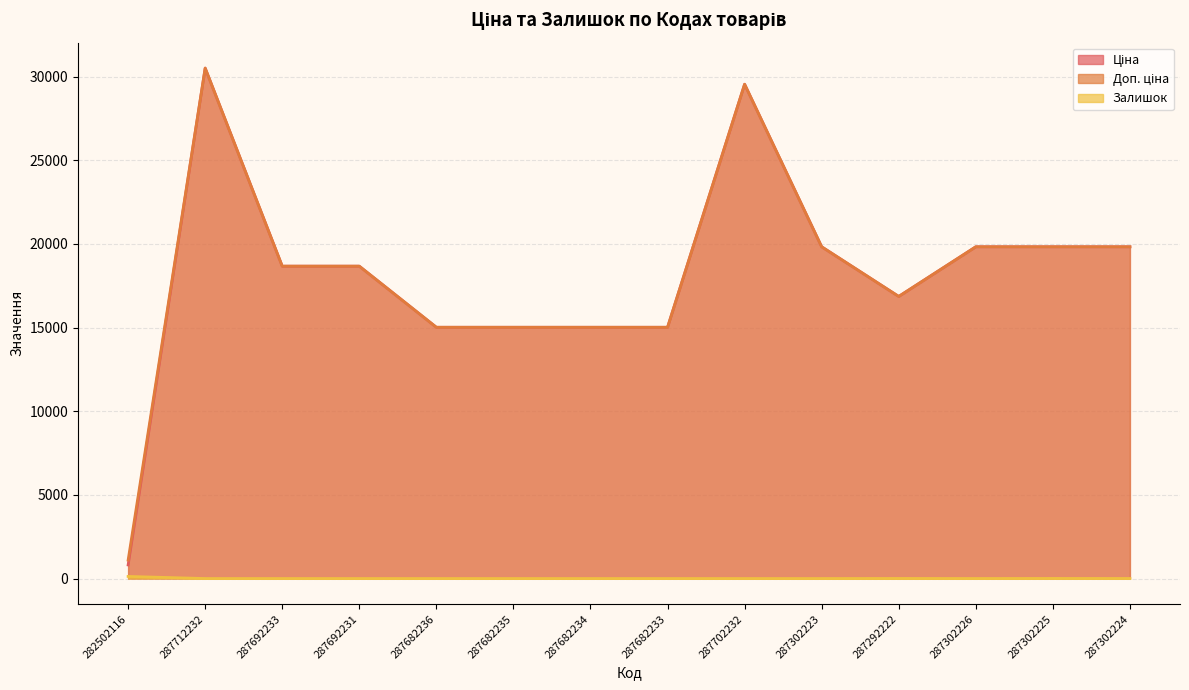

The Залишок series shows 0.0 at 287302223. True or false?

True